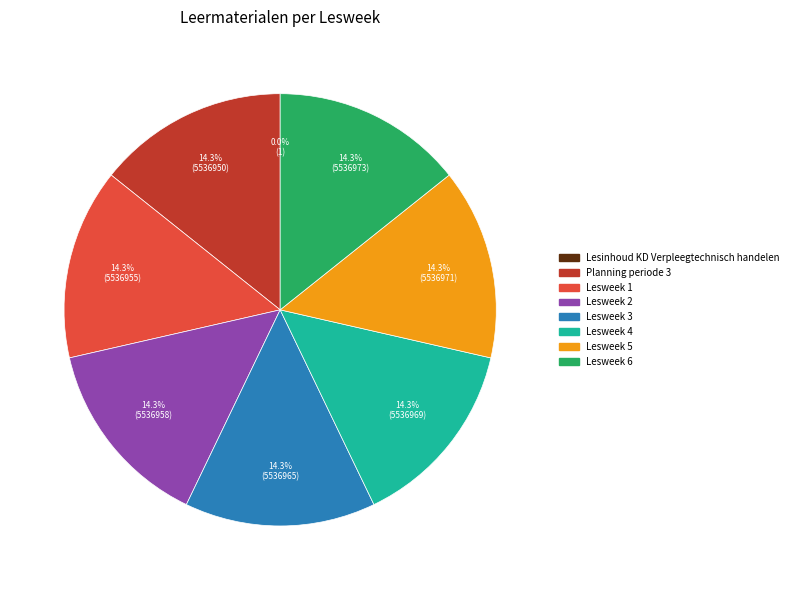

Is there any slice that represents more than half of the pie?

No